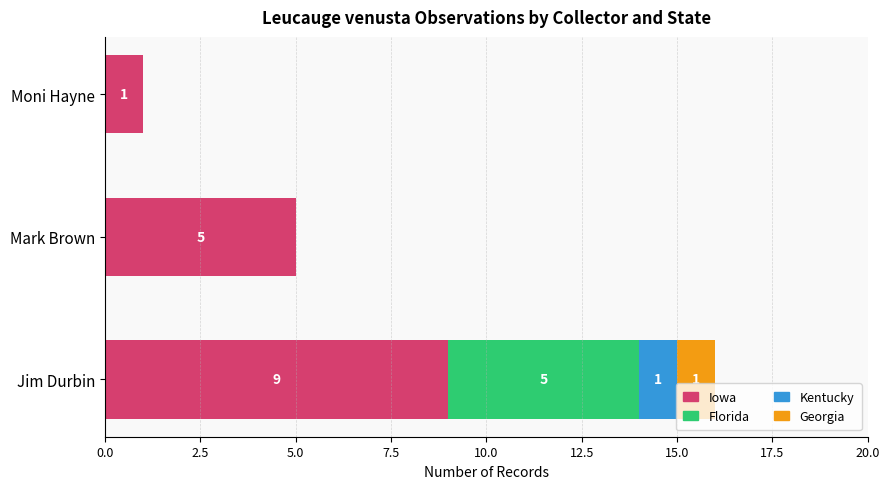

What is the approximate value of Iowa at Jim Durbin?

9